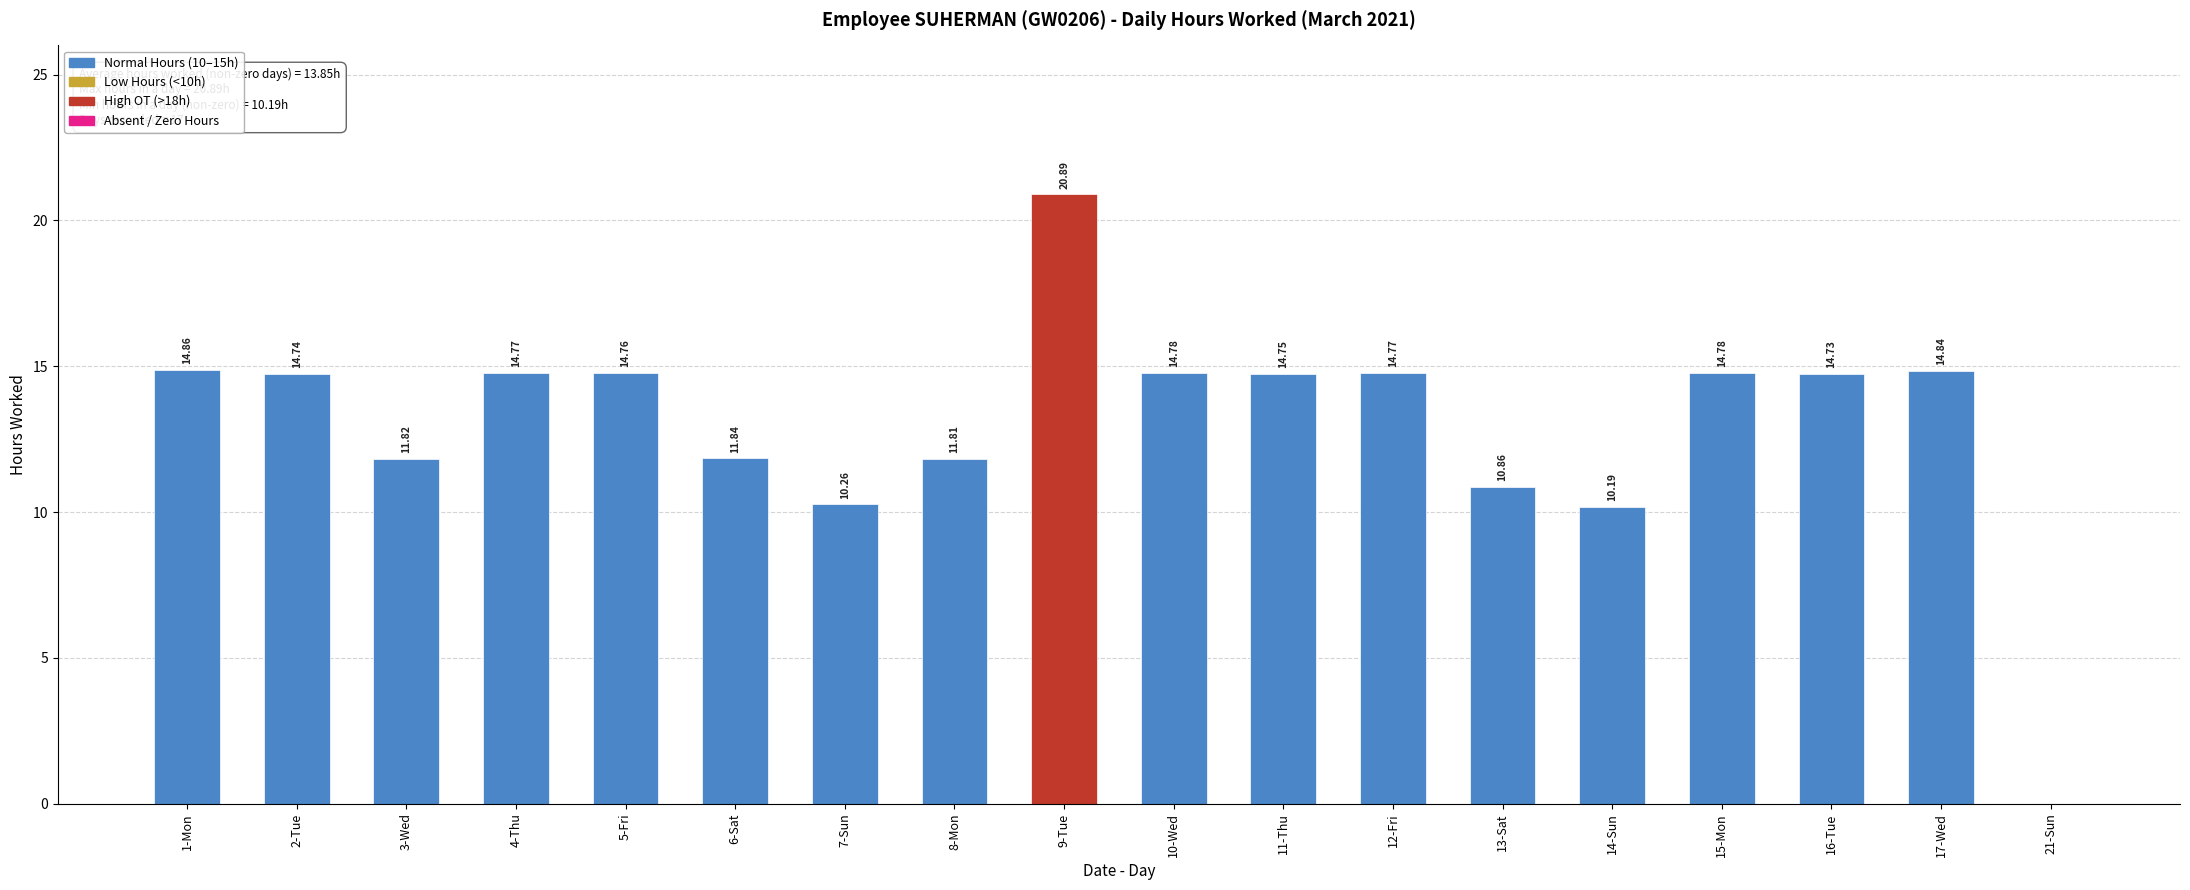

Between 11-Thu and 9-Tue, which is larger?

9-Tue